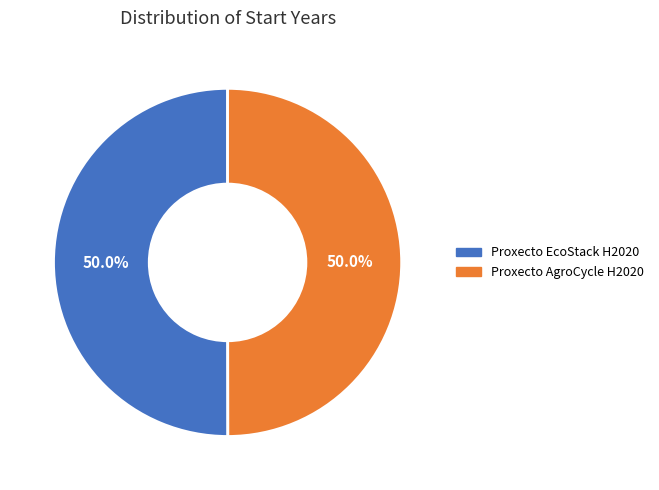

Is it true that Proxecto EcoStack H2020 is 57% of the pie?

False